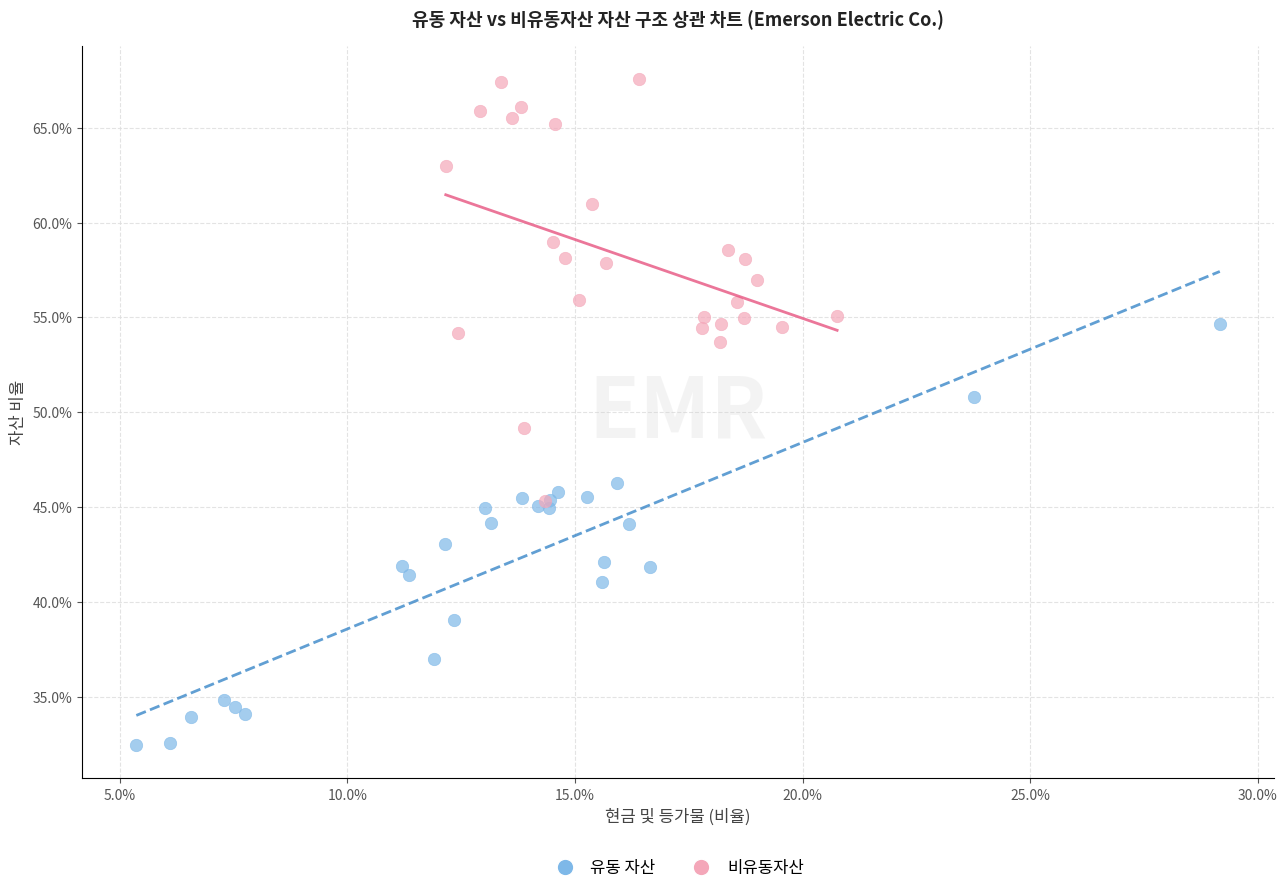

Which series contains the highest Y value?

비유동자산